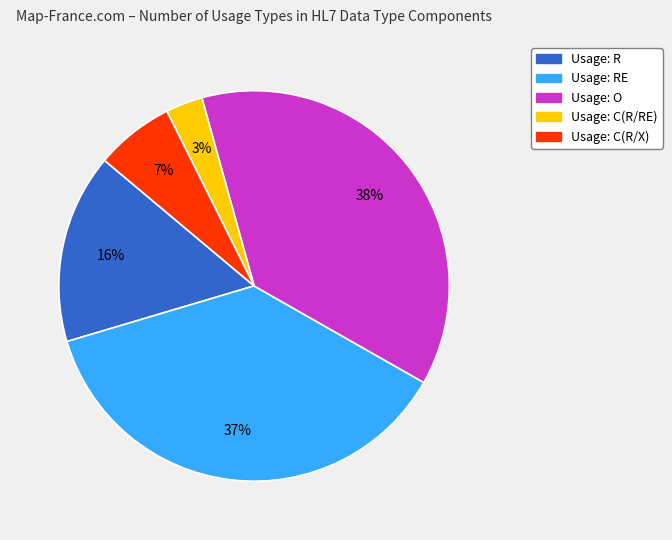

Is there a majority slice in this chart?

No